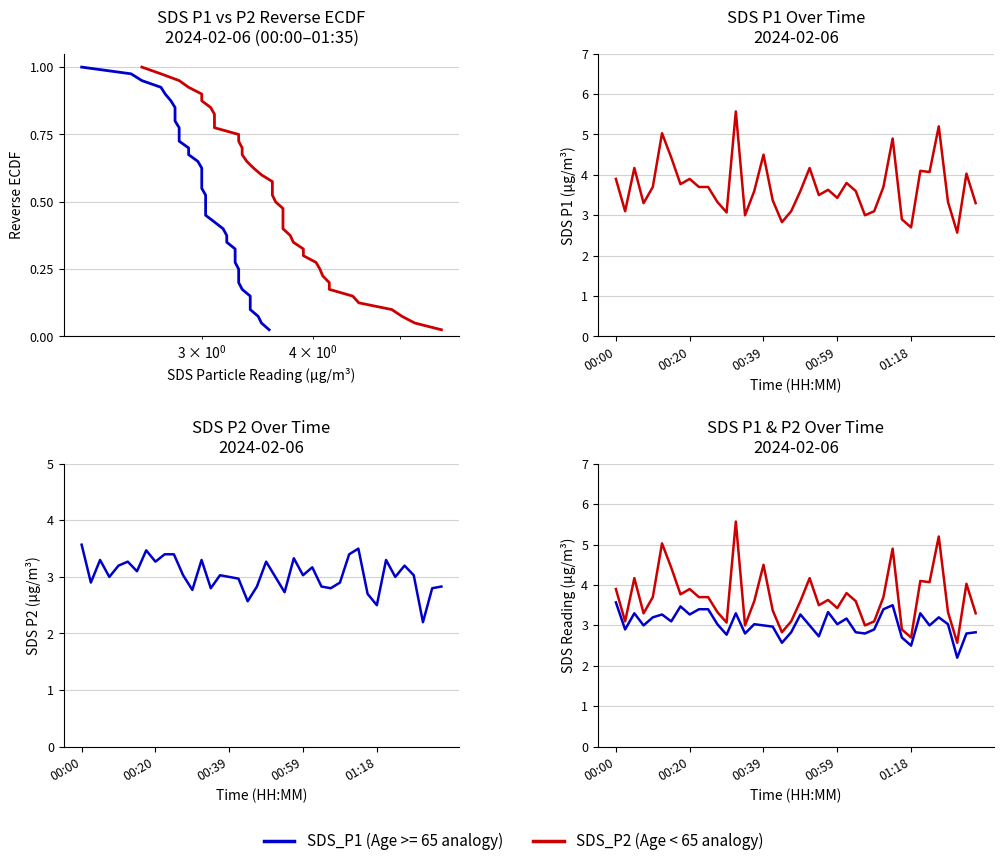

What is the spread (max minus min) of values at 30?

1.4